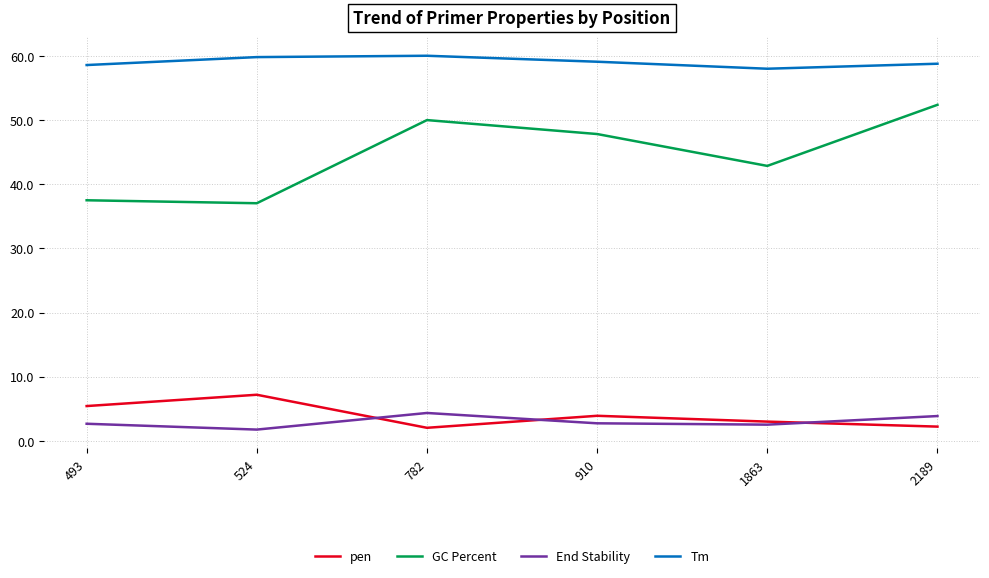

Which series has the largest range (max minus min)?

GC Percent